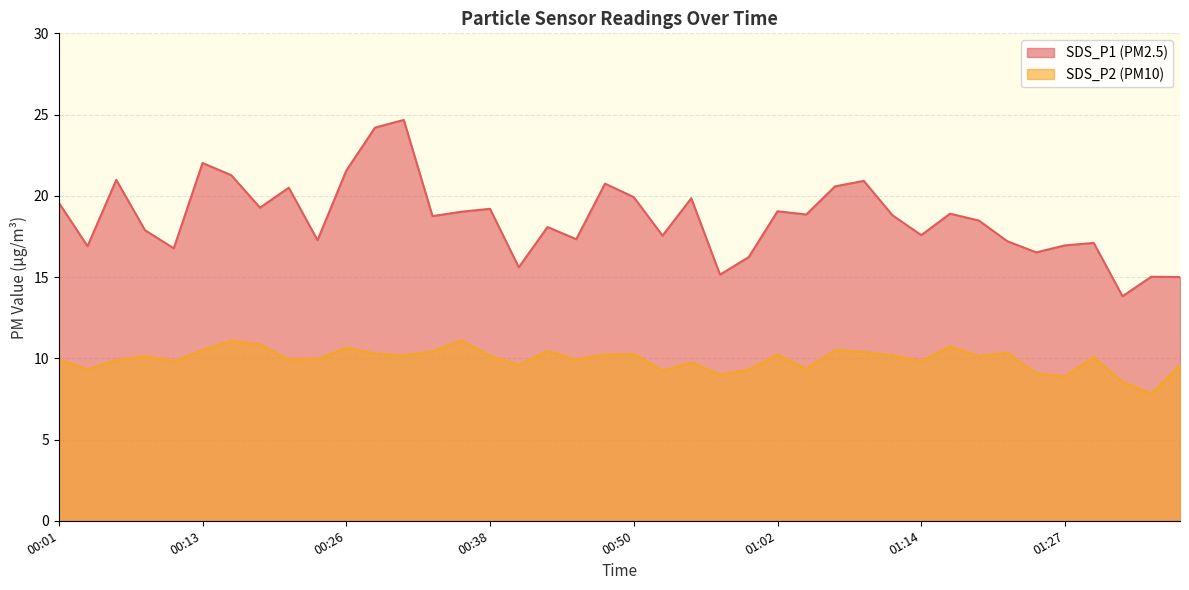

True or false: SDS_P1 and SDS_P2 intersect in this chart.

False